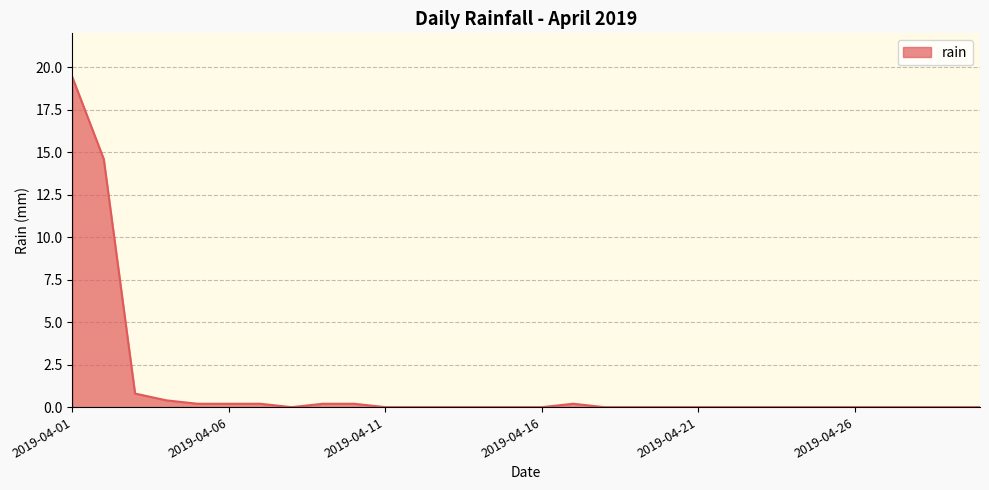

What is the difference between the maximum and minimum values?

19.4